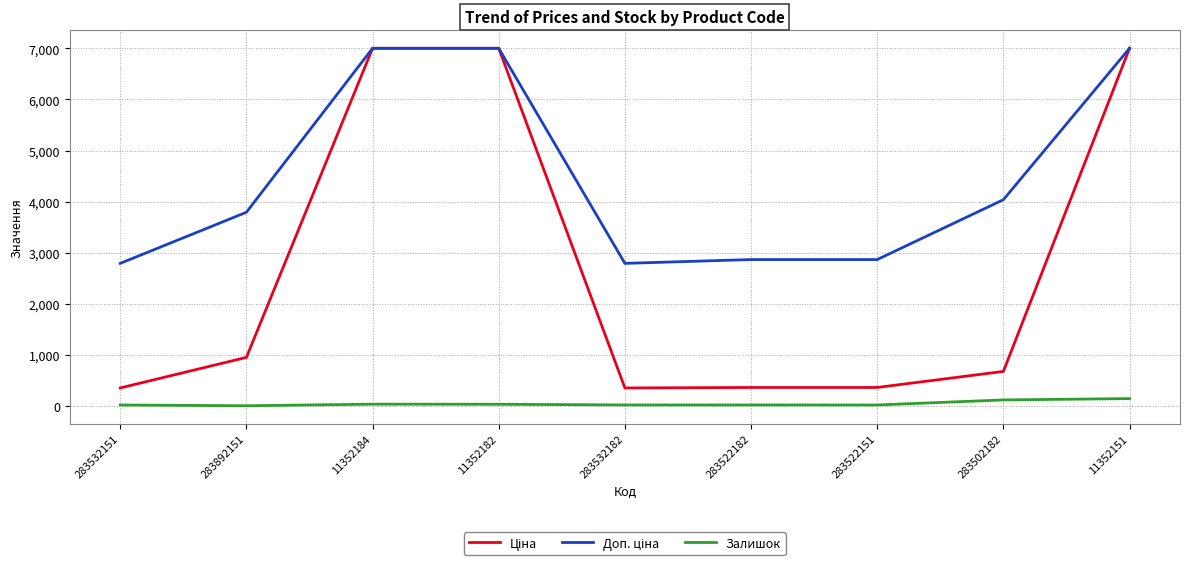

What is the maximum value shown in the chart?

7002.7